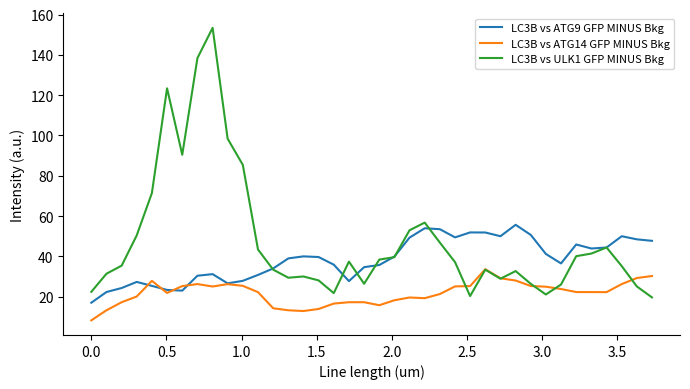

How many lines are shown in the chart?

3